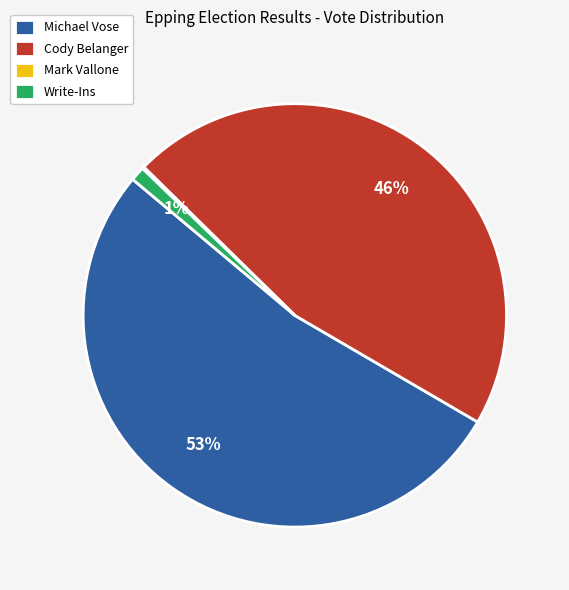

To the nearest percent, what is the difference between the largest and smallest slice percentages?

53%